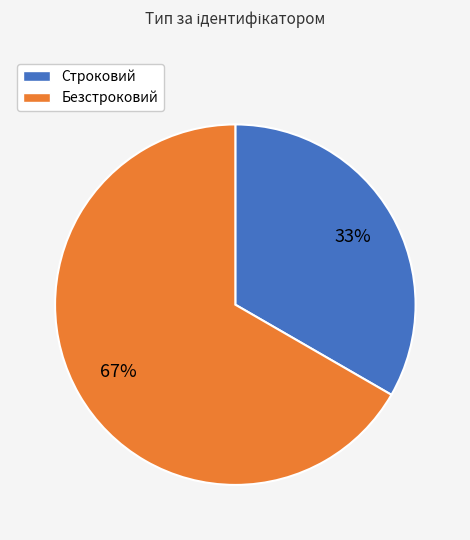

Approximately how many times larger is the value at Безстроковий compared to Строковий?

2.0